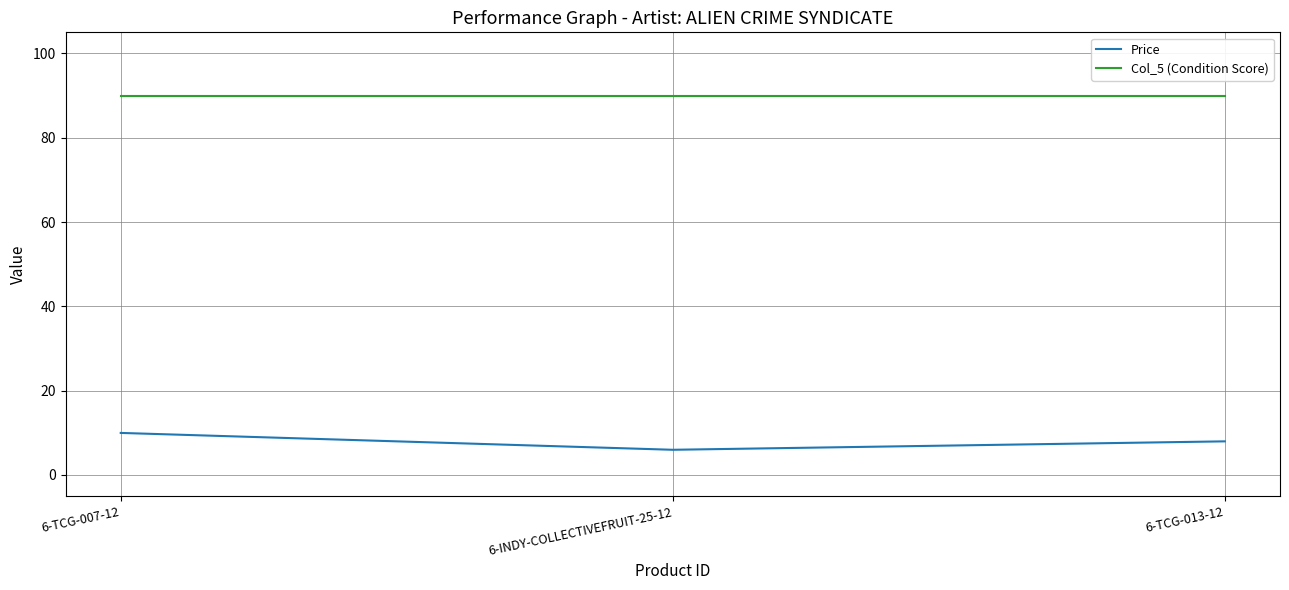

What is the total value across all series at 6-TCG-013-12?

98.0